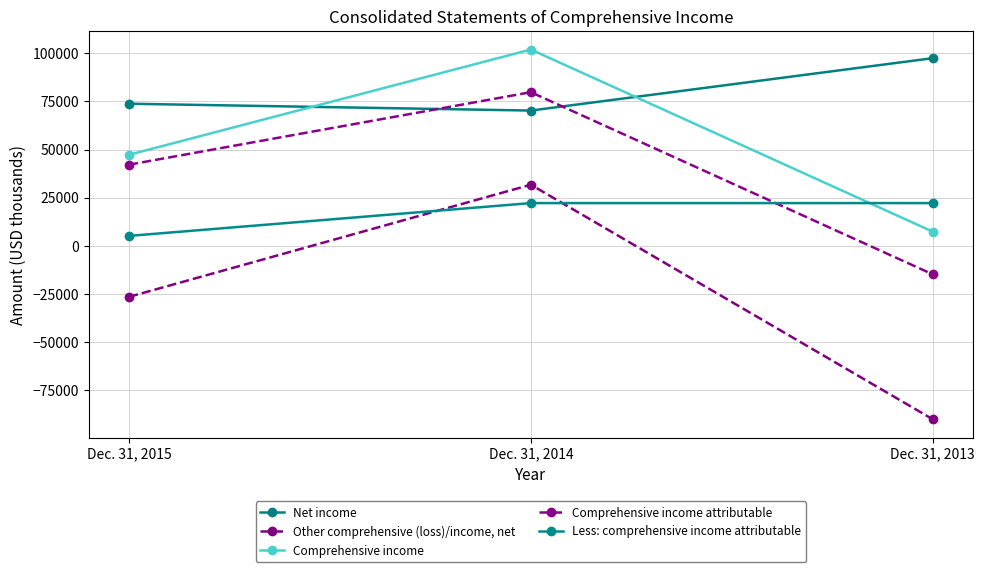

What is the value of the Less: comprehensive income attributable point at the 2nd from the left?

22192